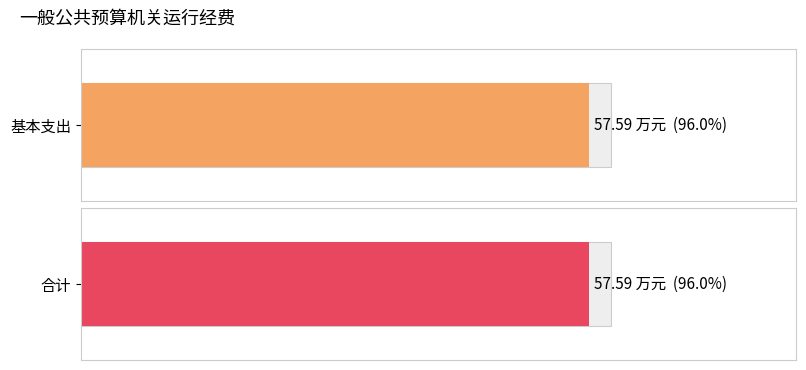

Which series has the largest total across all categories?

基本支出